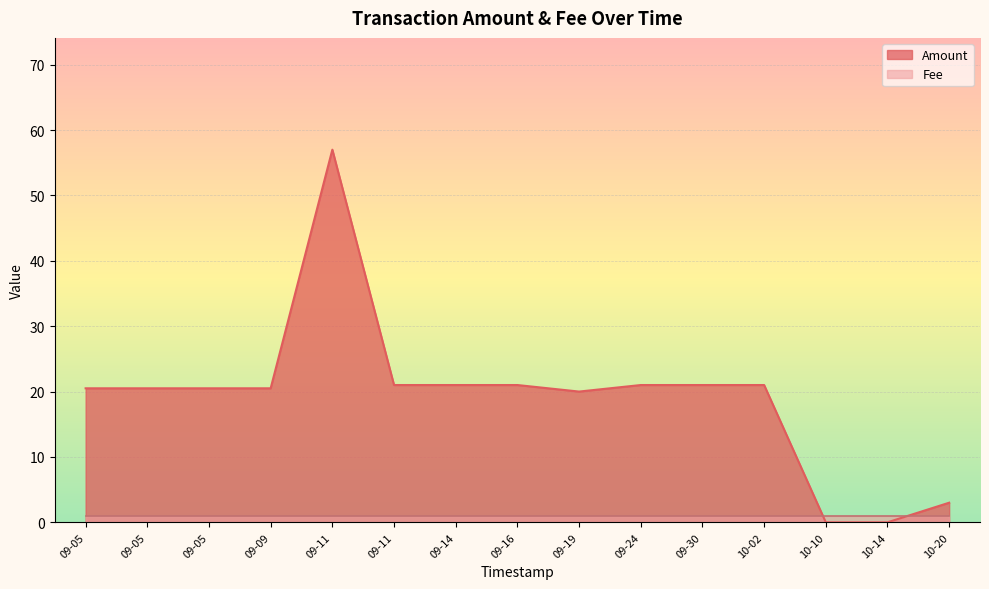

Rank the categories by value from lowest to highest.

10-10, 10-14, 10-20, 09-19, 09-05, 09-05, 09-05, 09-09, 09-11, 09-14, 09-16, 09-24, 09-30, 10-02, 09-11